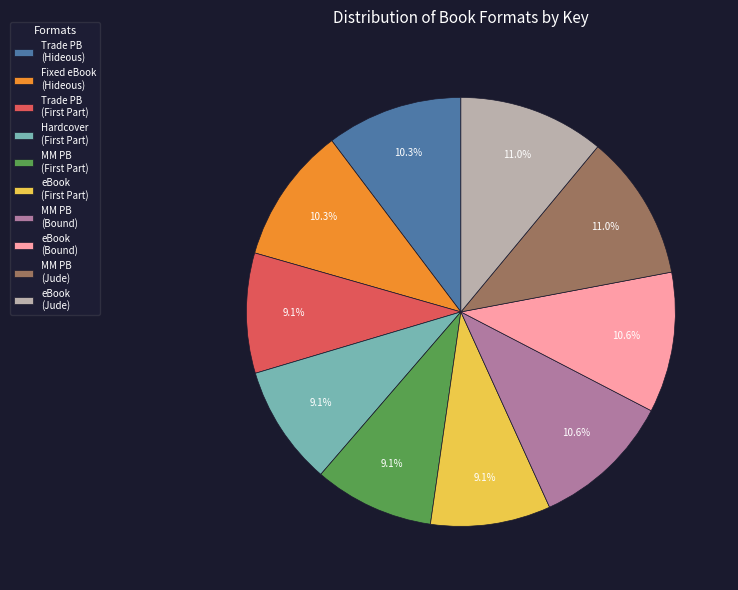

Does any single category account for the majority?

No